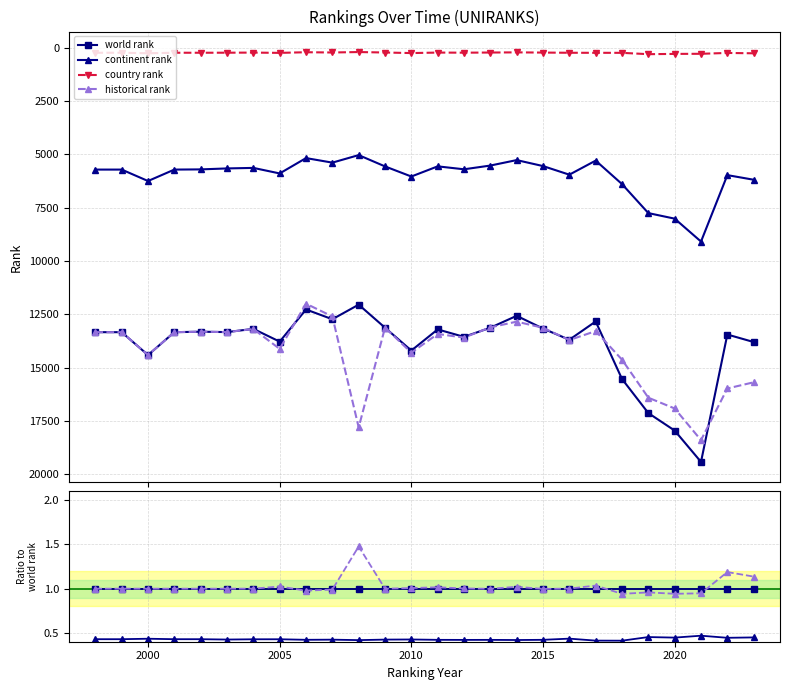

True or false: world rank and continent rank intersect in this chart.

False